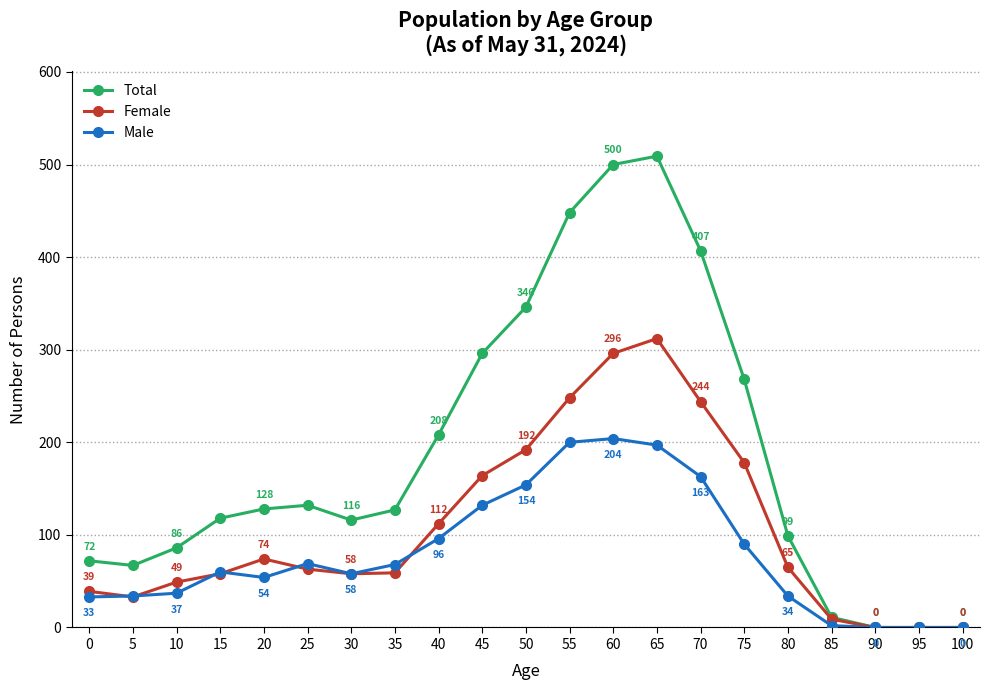

Which series has the largest range (max minus min)?

Total